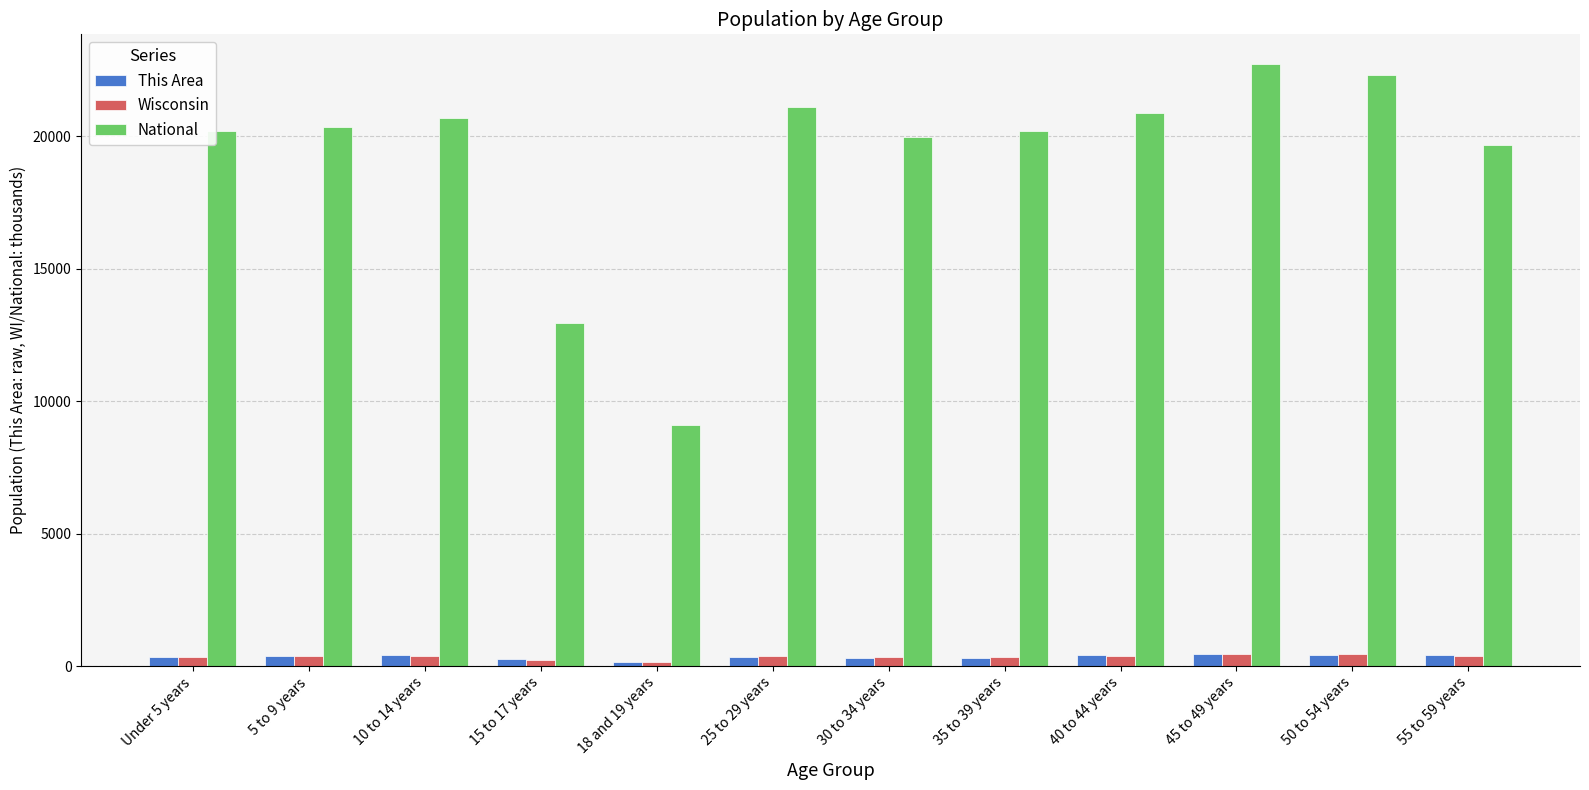

What is the value of the Wisconsin bar at the 5th from the left?

162.7